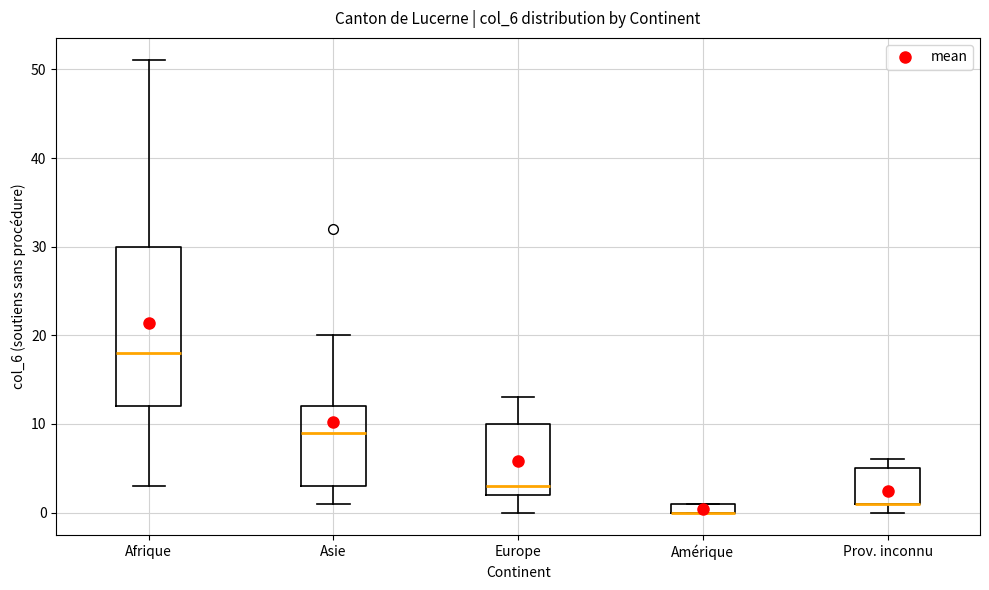

Which box is the tallest, from its lower edge to its upper edge?

Afrique